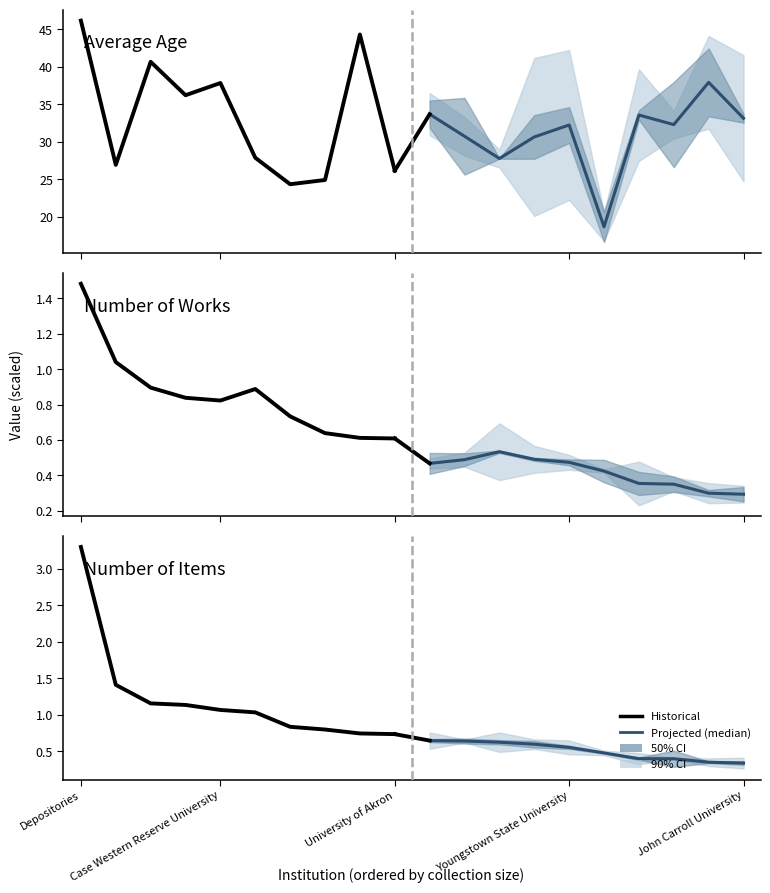

The value of Historical at Case Western Reserve University is 1.8. True or false?

False